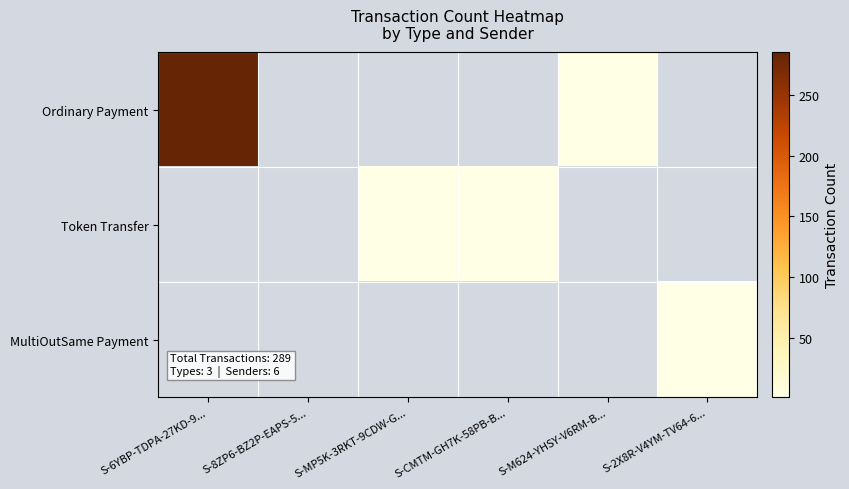

Is the value of Ordinary Payment at S-CMTM-GH7K-58PB-B... greater than the value of Token Transfer at S-MP5K-3RKT-9CDW-G...?

No